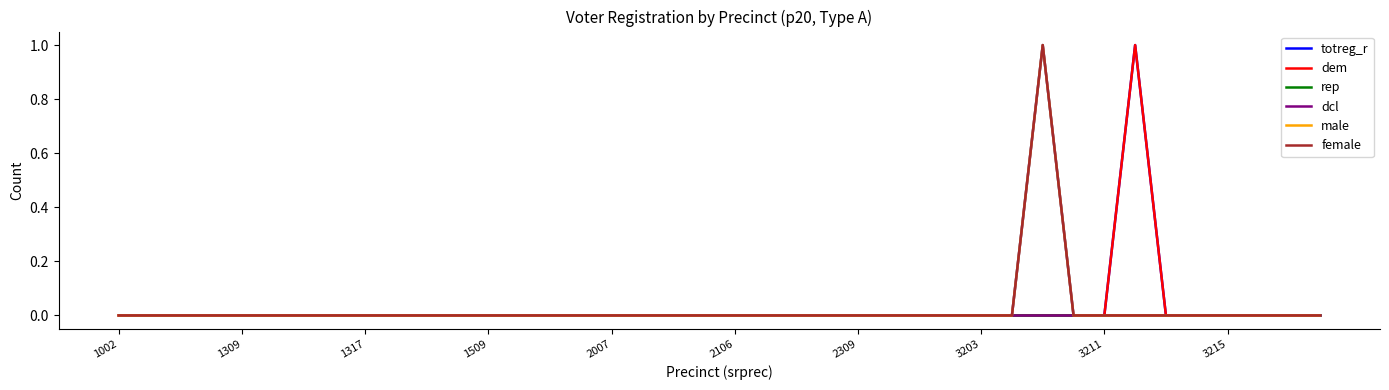

What is the label of the 39th point from the right?

1309